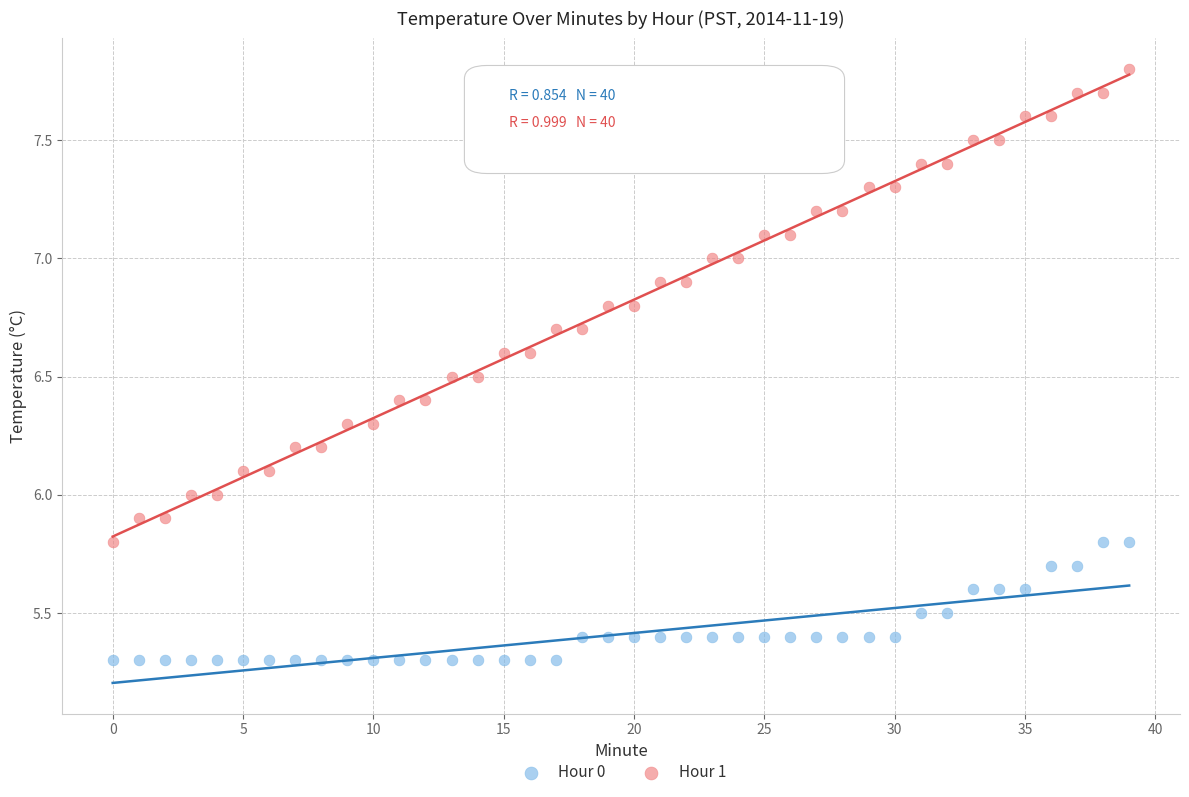

Which series has the widest spread of Y values?

Hour 1